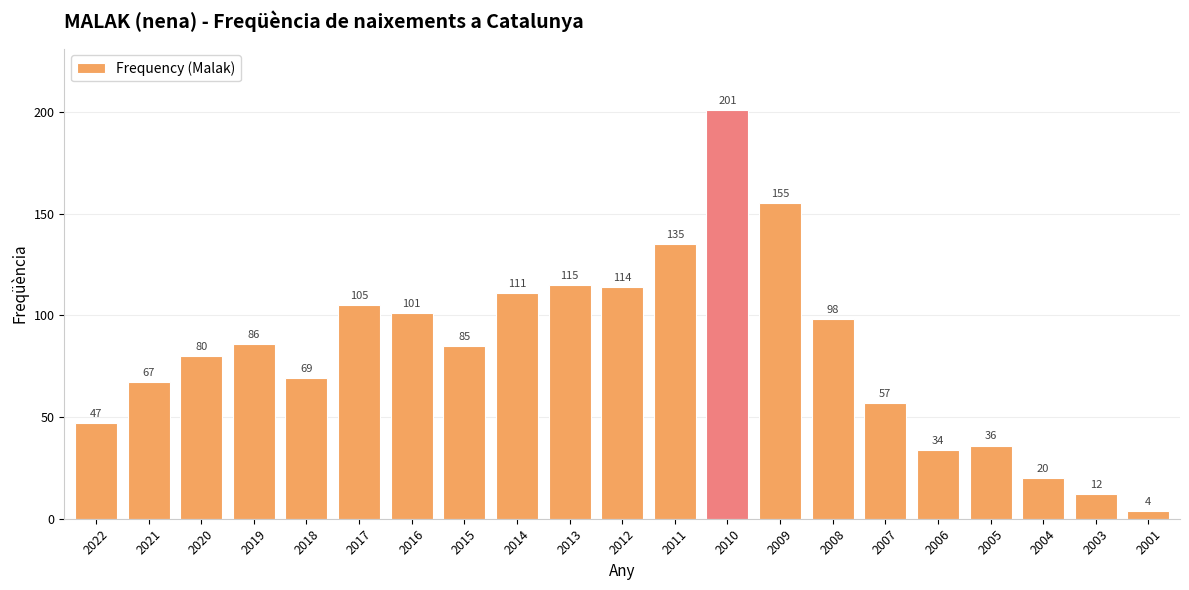

Reading left to right, transcribe all the data shown in this chart.

2022=47	2021=67	2020=80	2019=86	2018=69	2017=105	2016=101	2015=85	2014=111	2013=115	2012=114	2011=135	2010=201	2009=155	2008=98	2007=57	2006=34	2005=36	2004=20	2003=12	2001=4